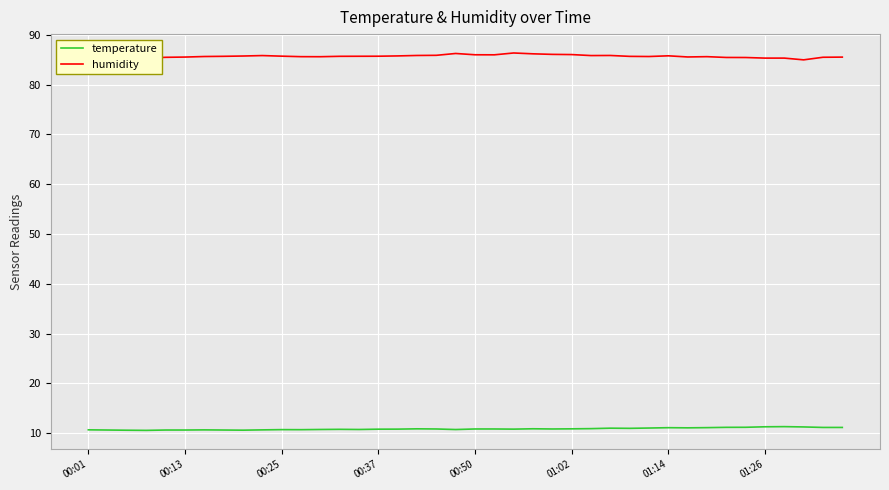

Which series has the largest total across all categories?

humidity